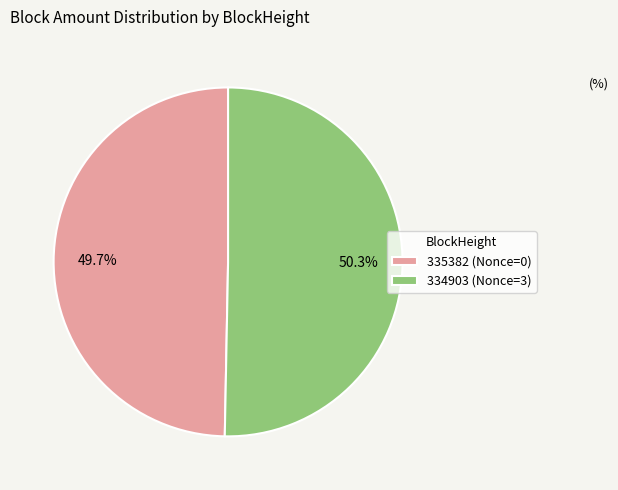

Does 335382 account for over 50% of the chart?

No